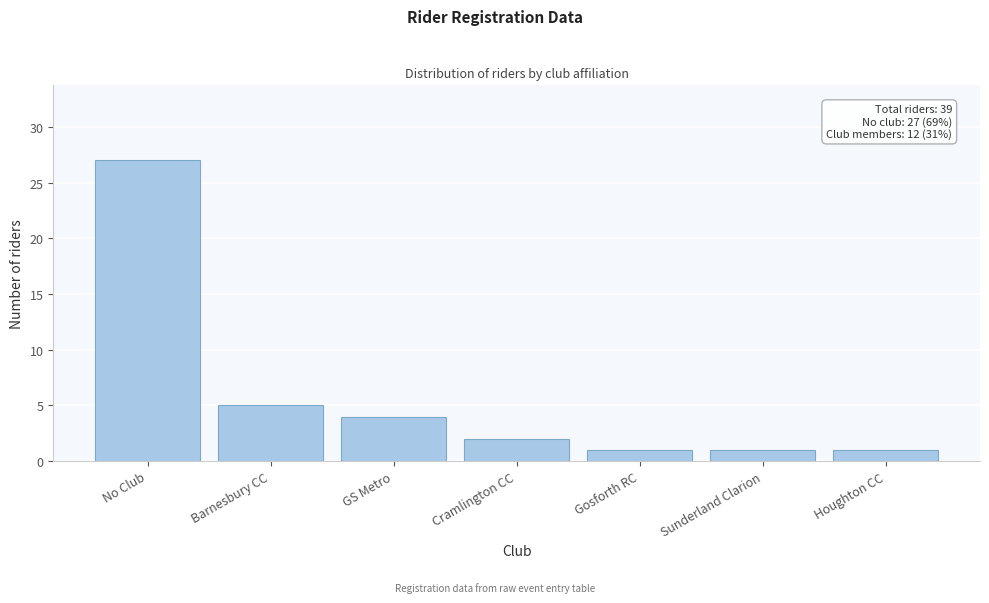

Reading left to right, transcribe all the data shown in this chart.

27	5	4	2	1	1	1